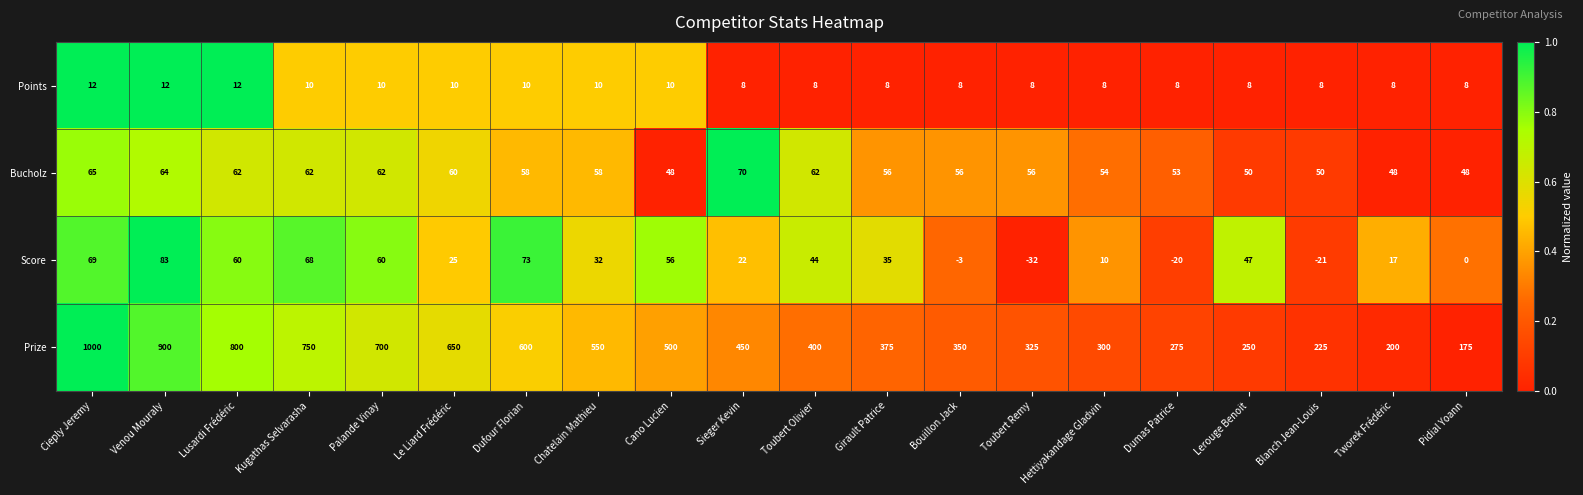

Count the Points values in the range 8 to 10.

17